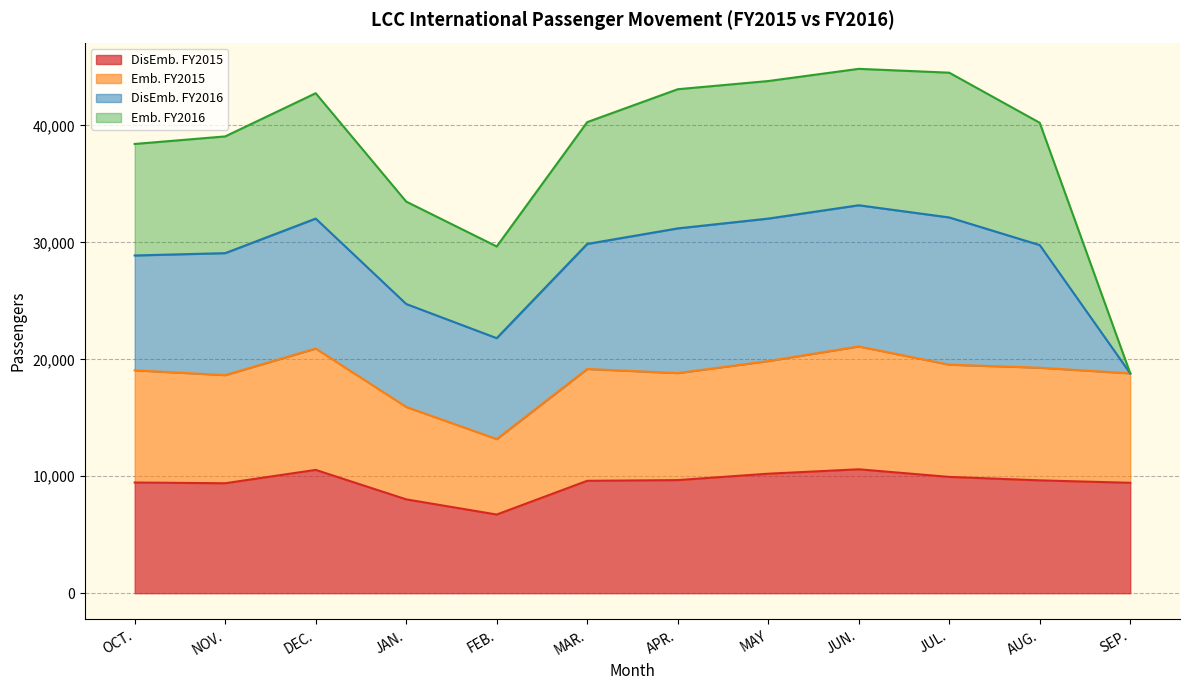

What is the minimum value shown in the chart?

6726